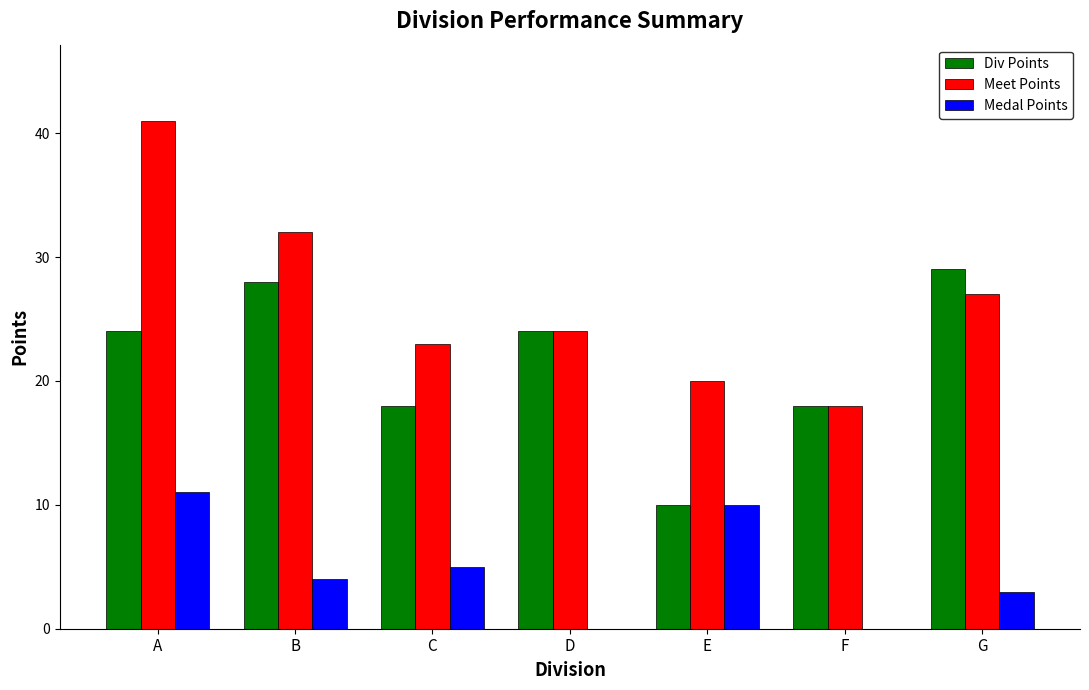

What is the sum of the Div Points values at C and E?

28